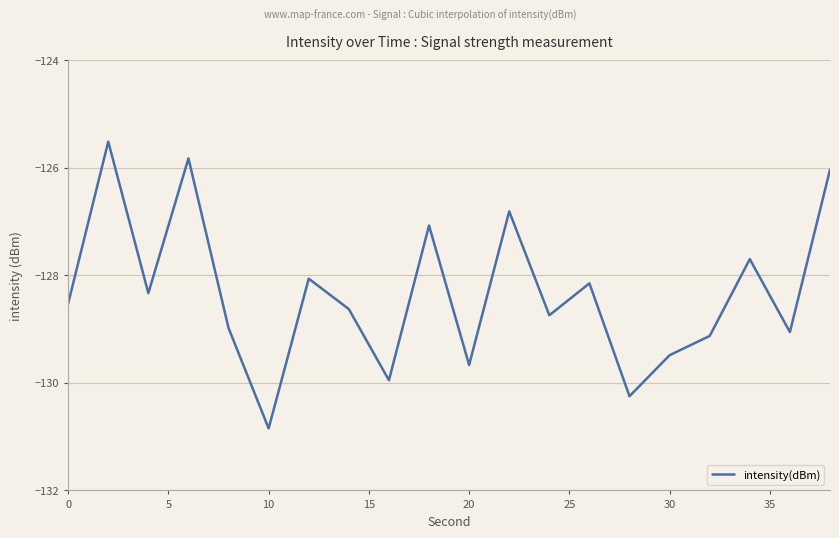

What is the smallest value displayed?

-130.8